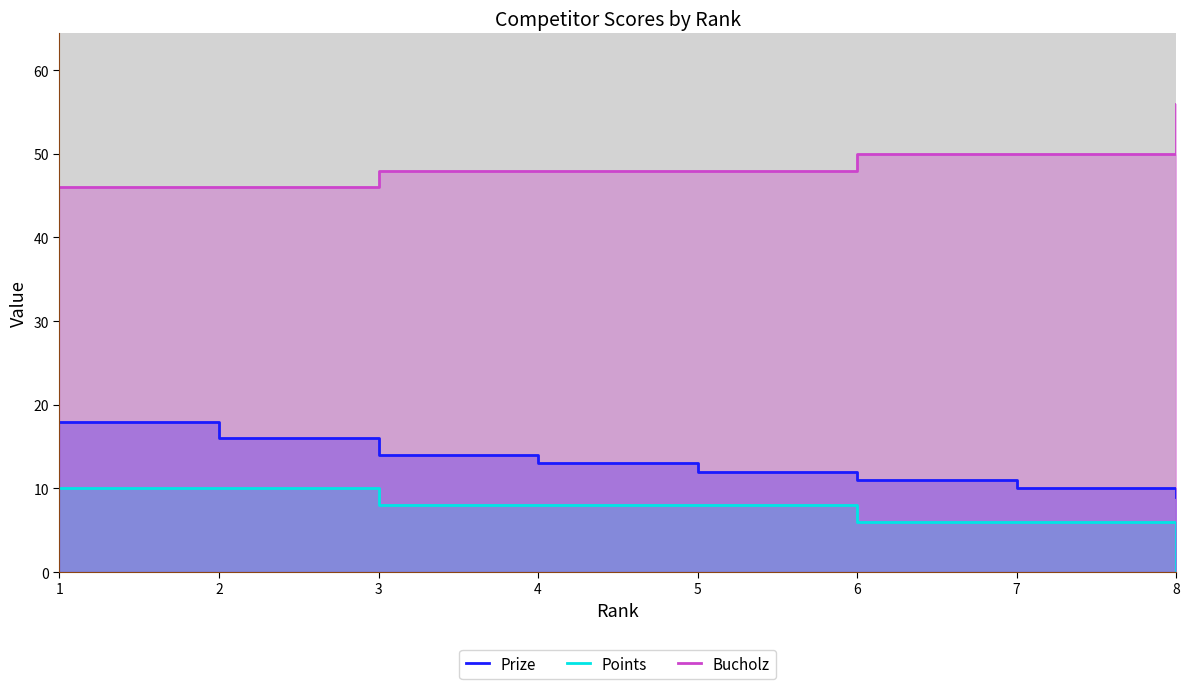

Count the number of data series in this chart.

3